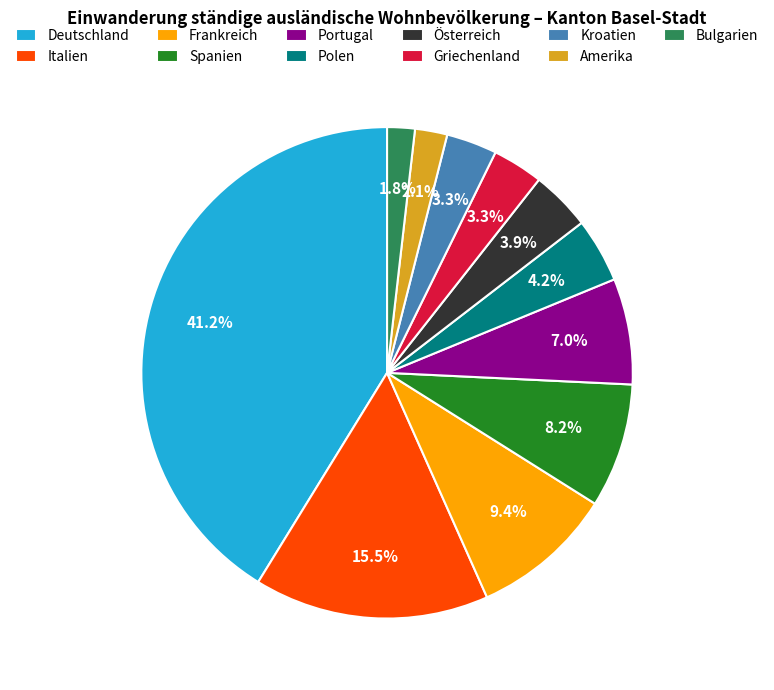

Which category has the biggest portion of the pie?

Deutschland